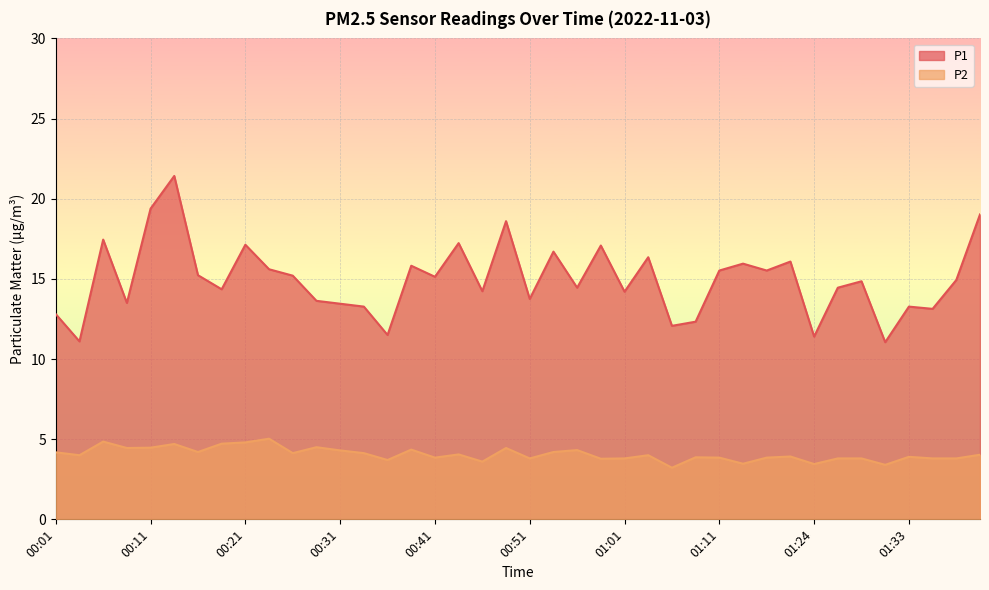

How many values in the P2 series exceed 4?

19